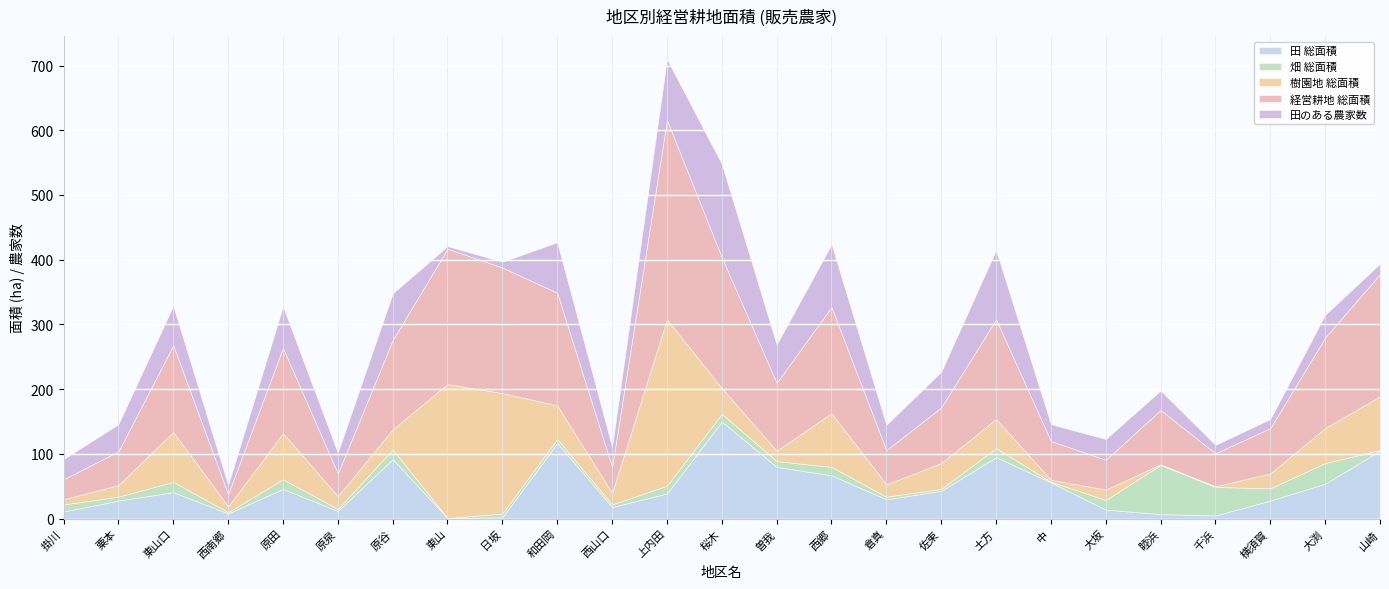

At which category does 樹園地 総面積 reach its first local valley?

西南郷